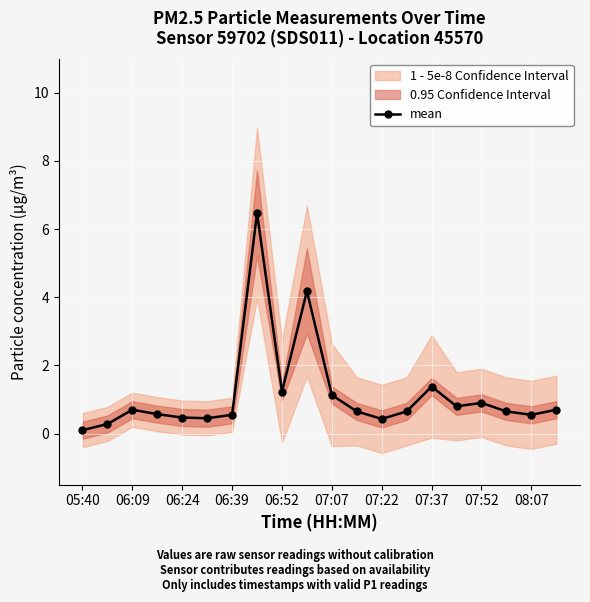

True or false: mean has more than 1 interior local peaks.

True